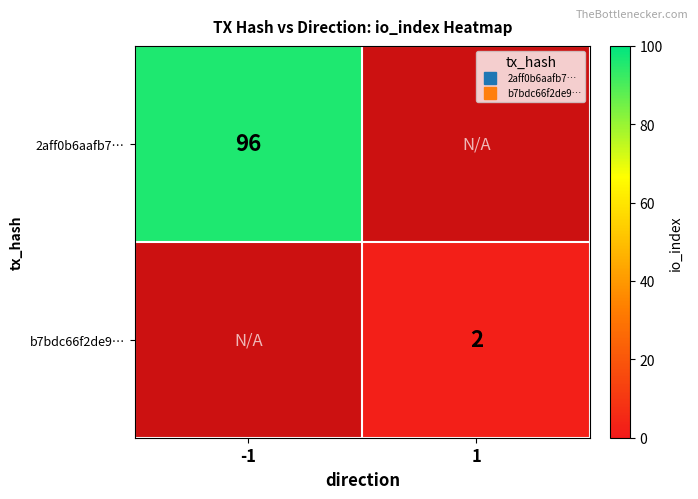

Rank the categories by 2aff0b6aafb7… value from highest to lowest.

-1, 1